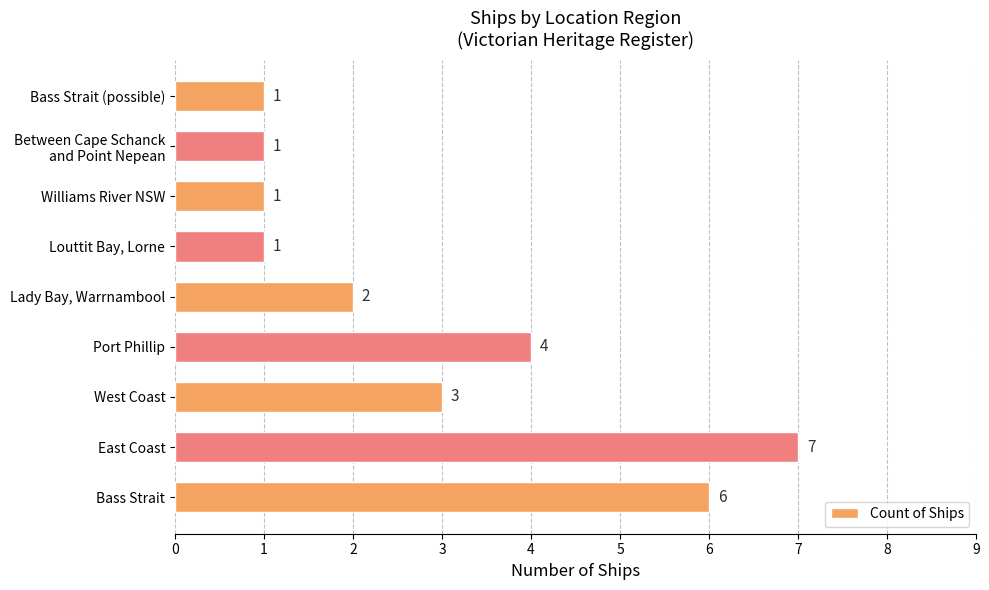

What is the average value?

3